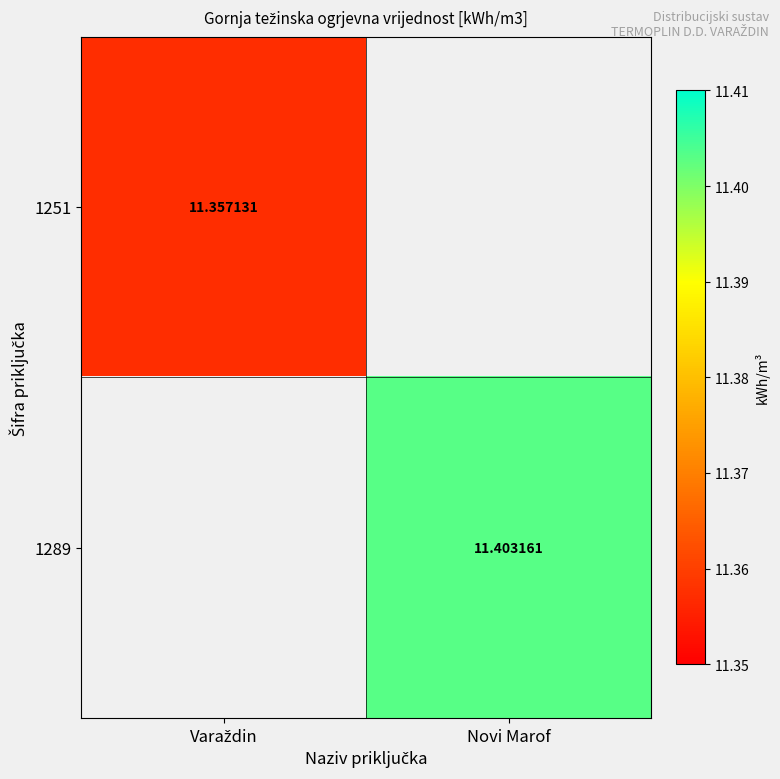

What is the greatest value displayed?

11.4